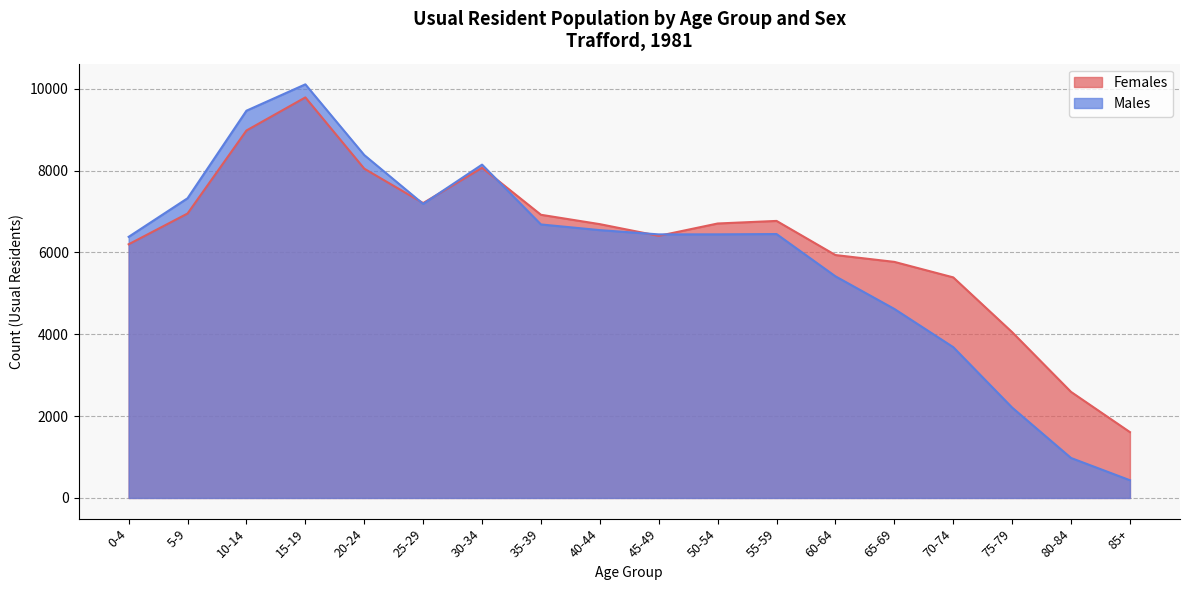

True or false: Males and Females intersect in this chart.

True